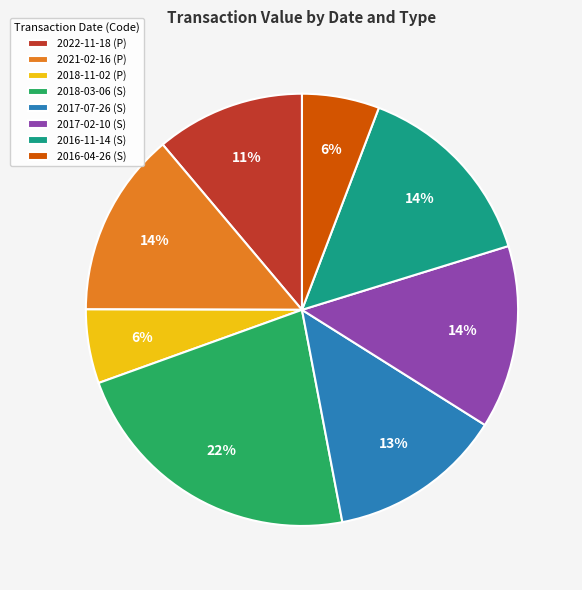

Is it true that 2017-07-26 (S) is 28% of the pie?

False